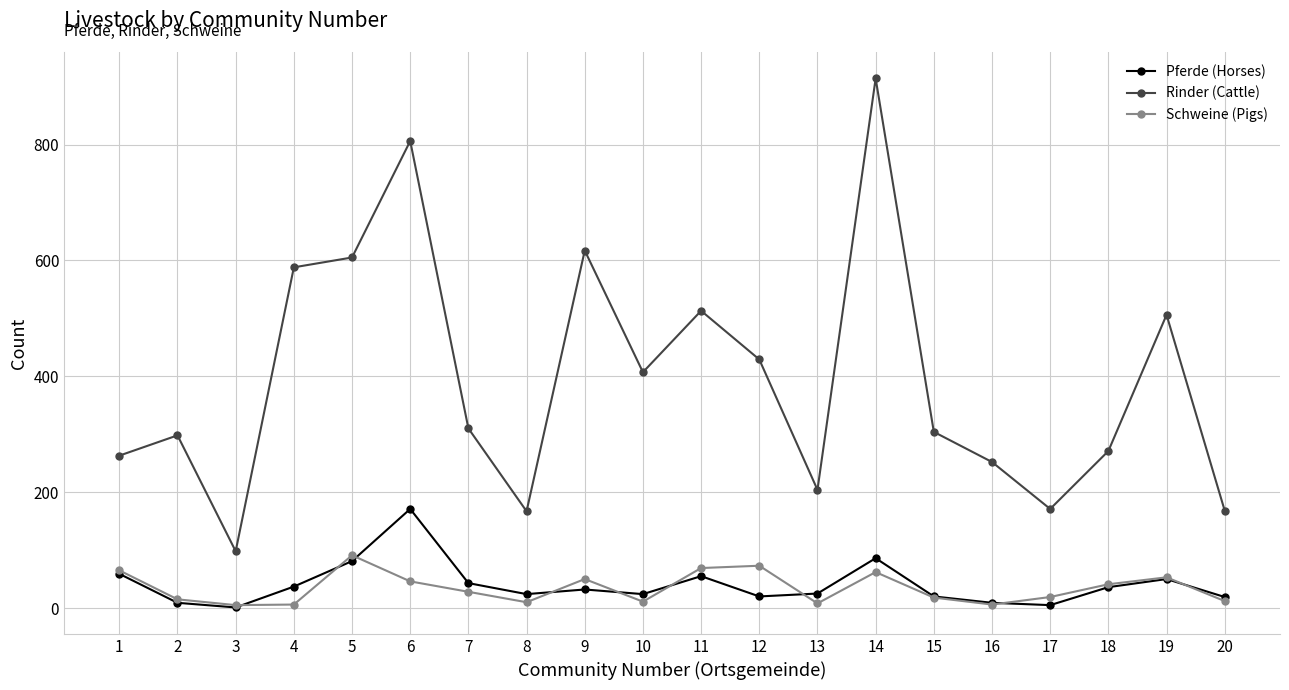

What is the average value of the Pferde (Horses) series?

40